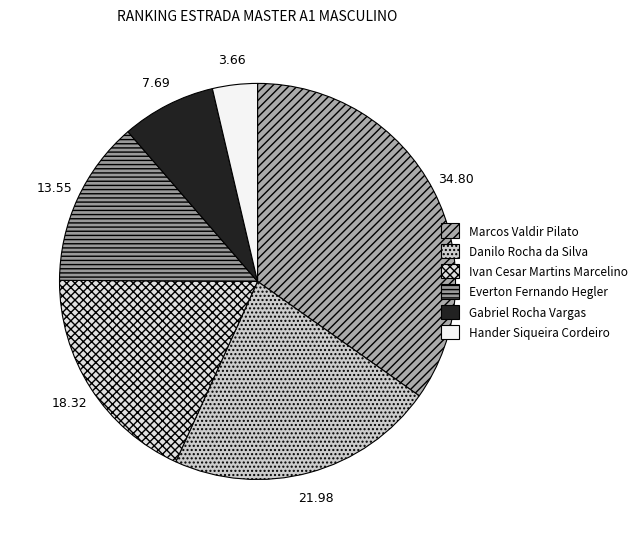

What percentage is the Marcos Valdir Pilato slice, to the nearest percent?

35%